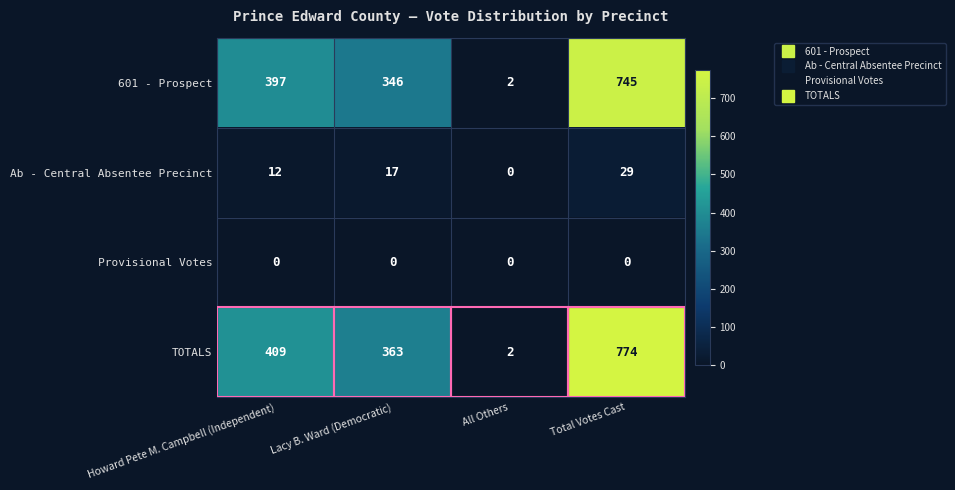

Rank the series by their maximum value, from lowest to highest.

Provisional Votes, Ab - Central Absentee Precinct, 601 - Prospect, TOTALS